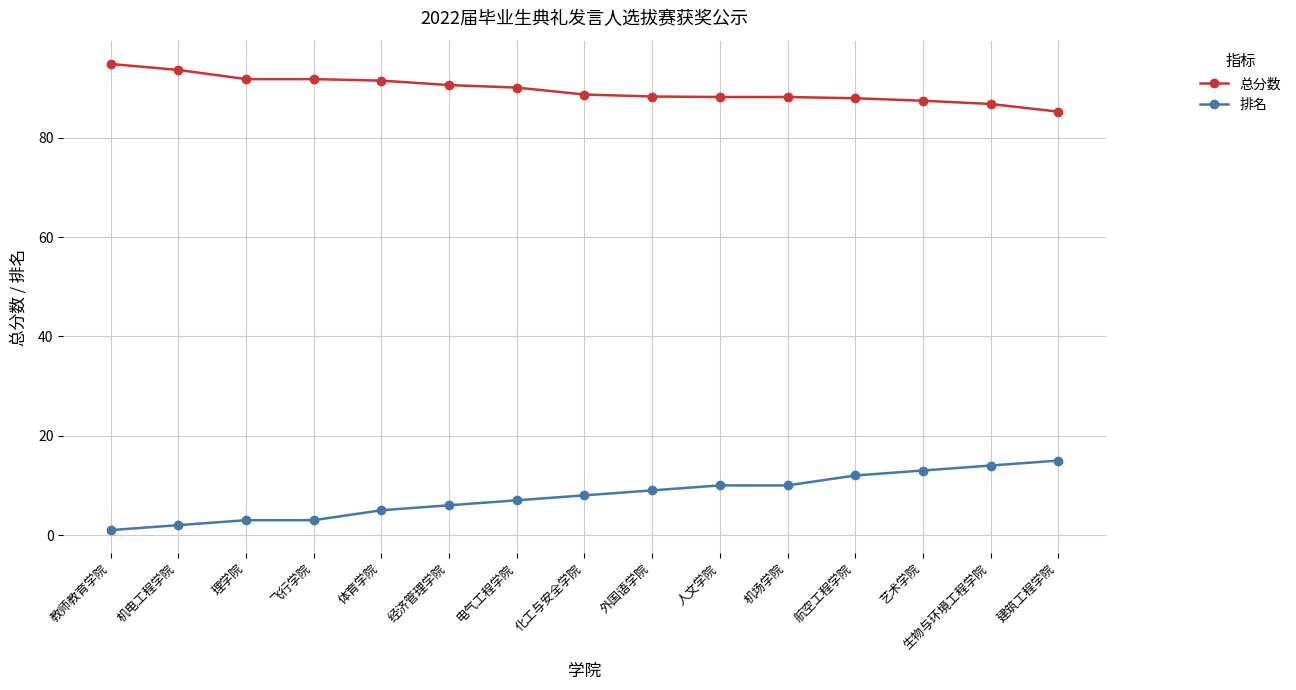

At how many categories does at least one series exceed 10?

15